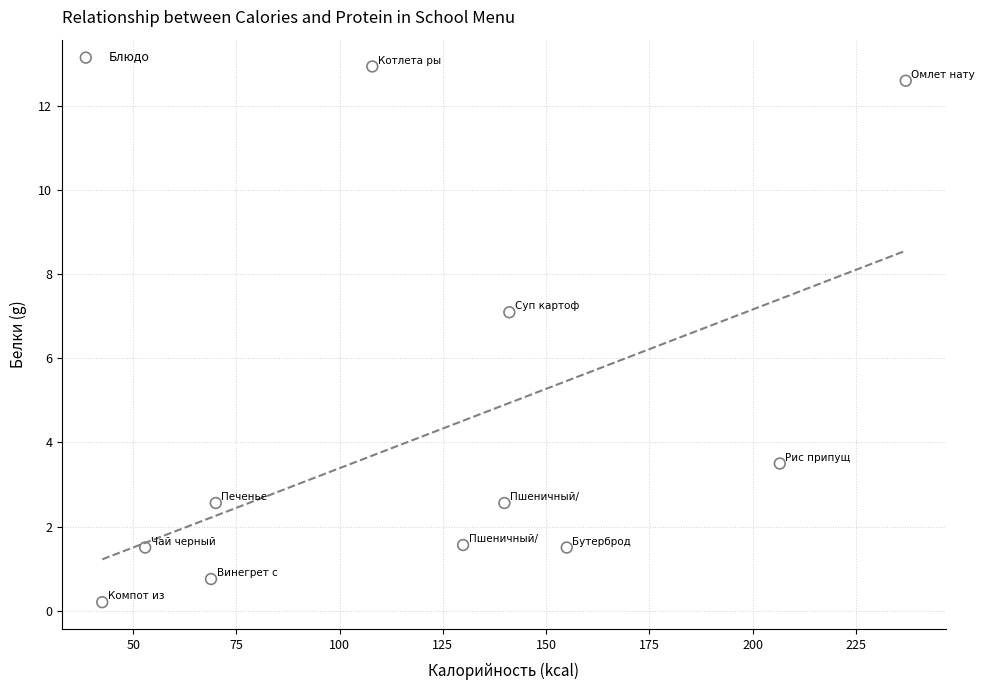

What is the average X value?

122.9